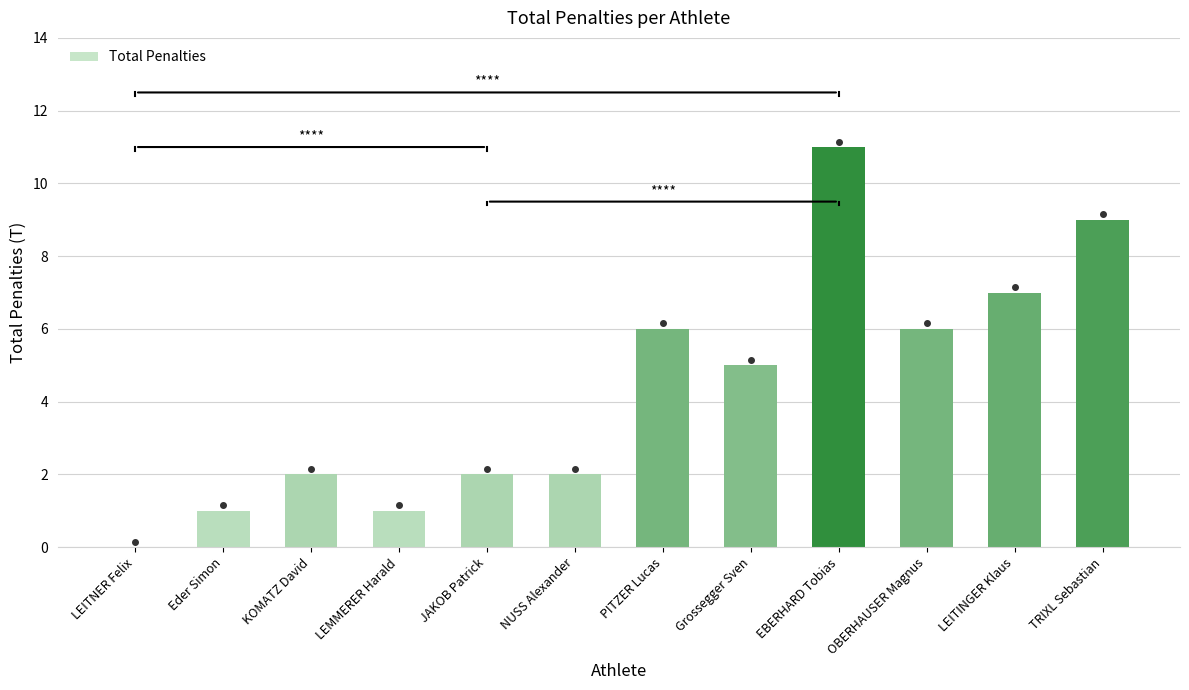

At which category does the chart reach its peak across all series?

EBERHARD Tobias